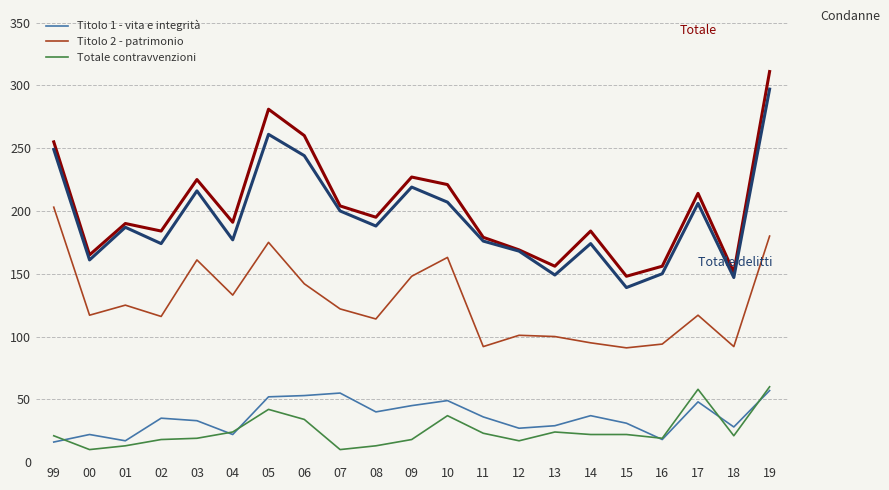

How many lines are shown in the chart?

5